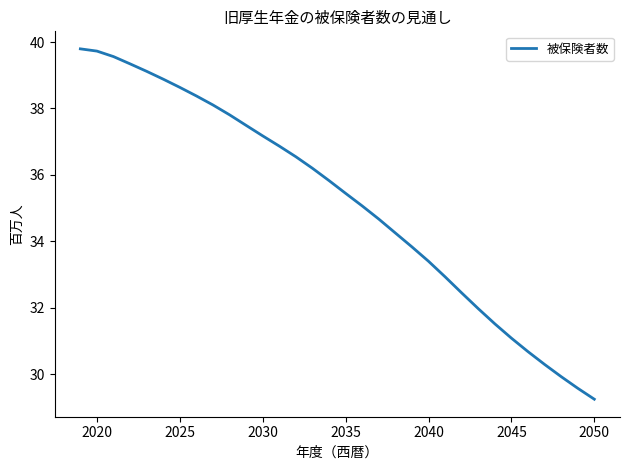

What is the greatest value displayed?

39.8